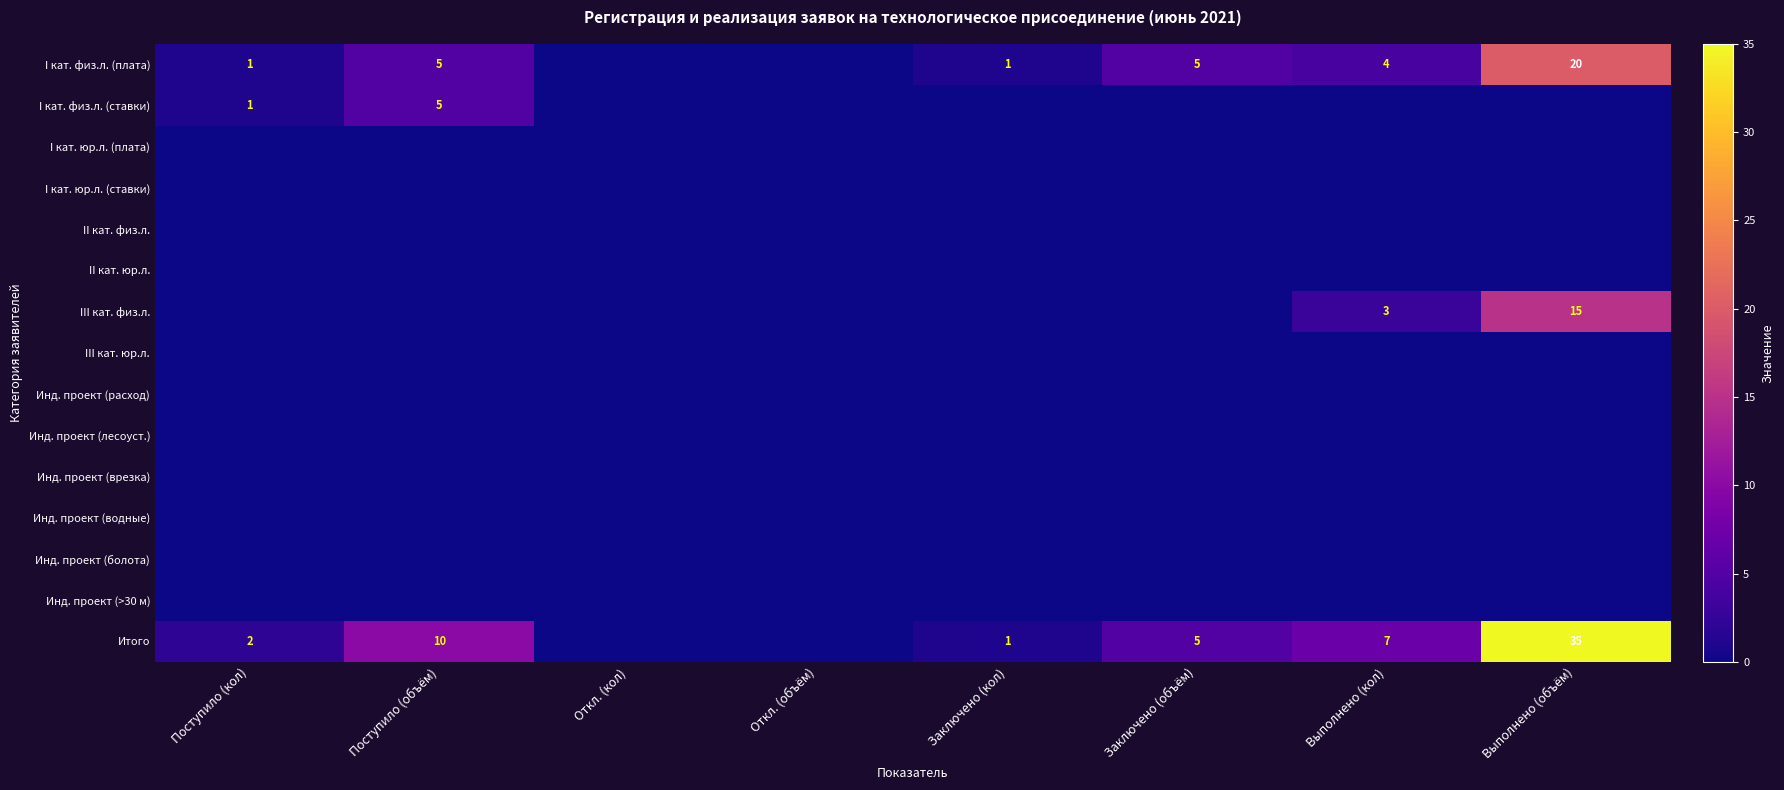

At which label does I кат. физ.л. (плата) reach its peak?

Выполнено (объём)